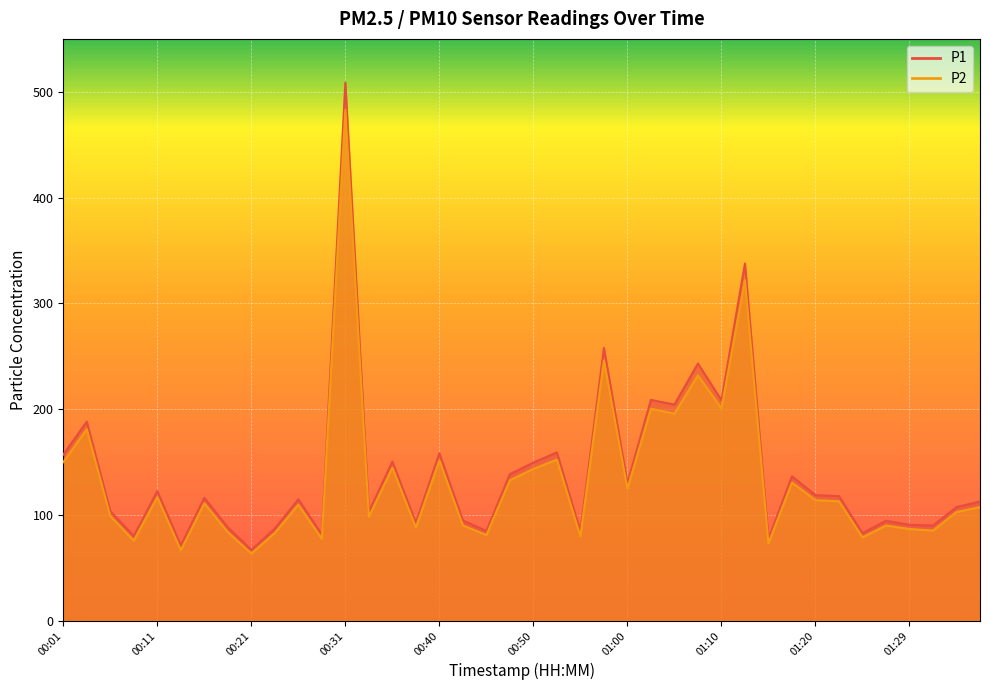

How many lines are shown in the chart?

2